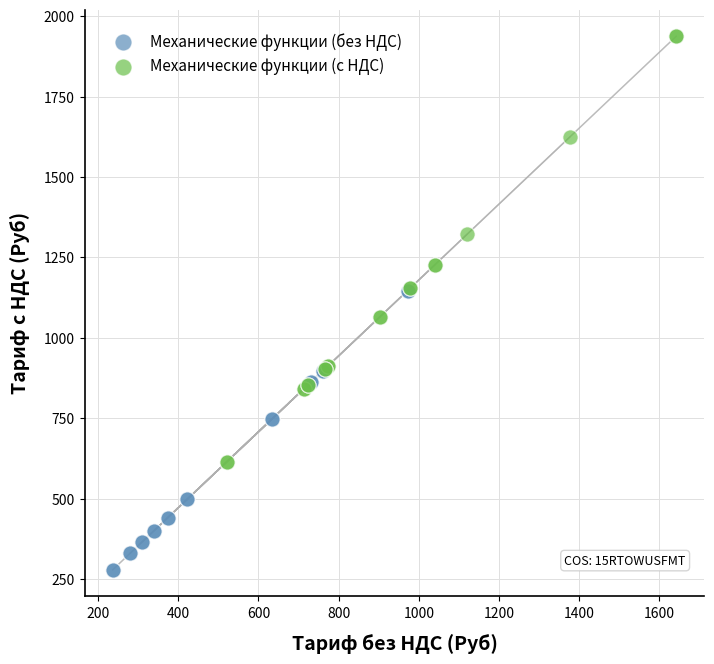

Which series reaches the maximum Y coordinate?

Механические функции (с НДС)